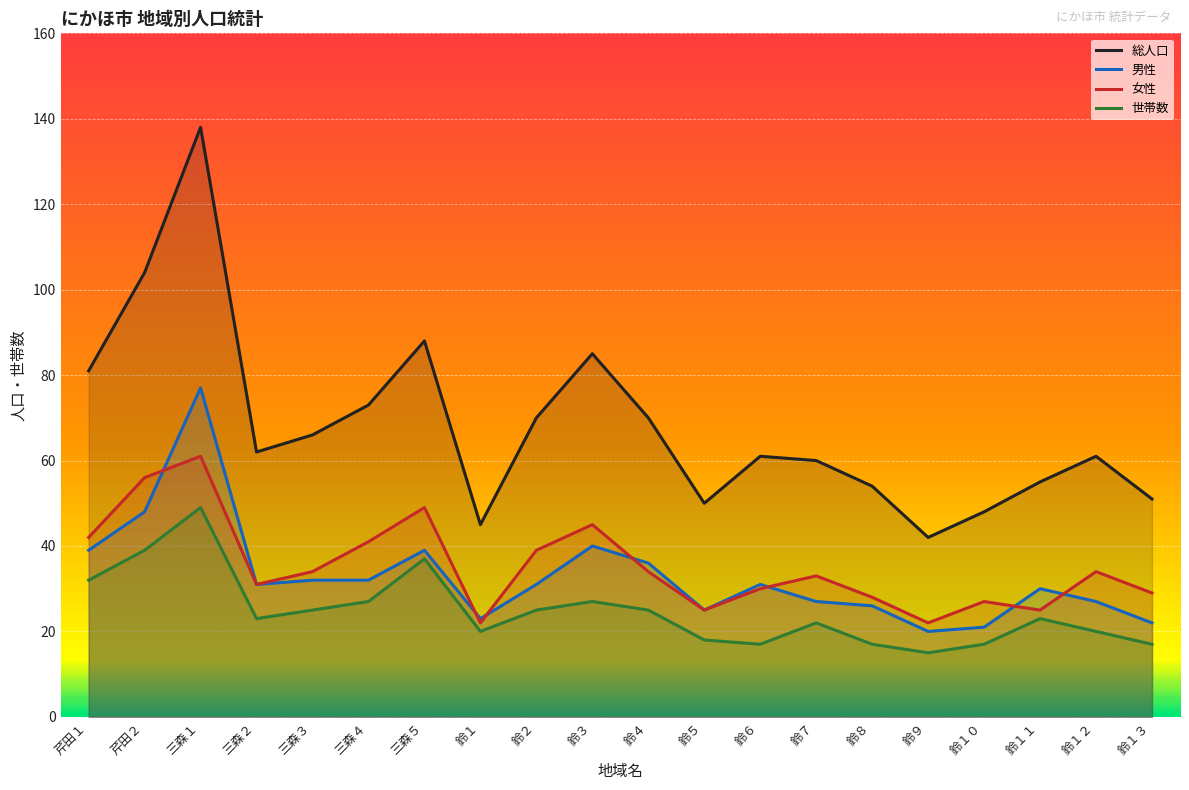

What are all the series names shown in the legend?

総人口, 男性, 女性, 世帯数